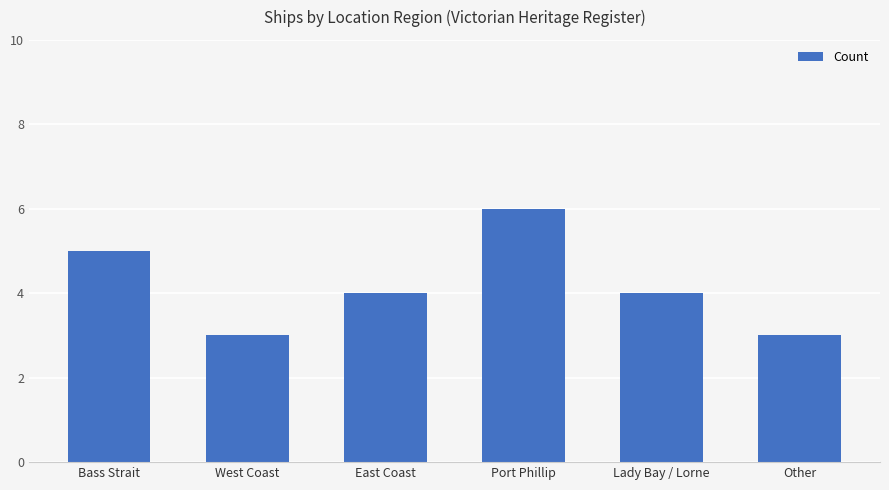

What is the approximate value at Other?

3